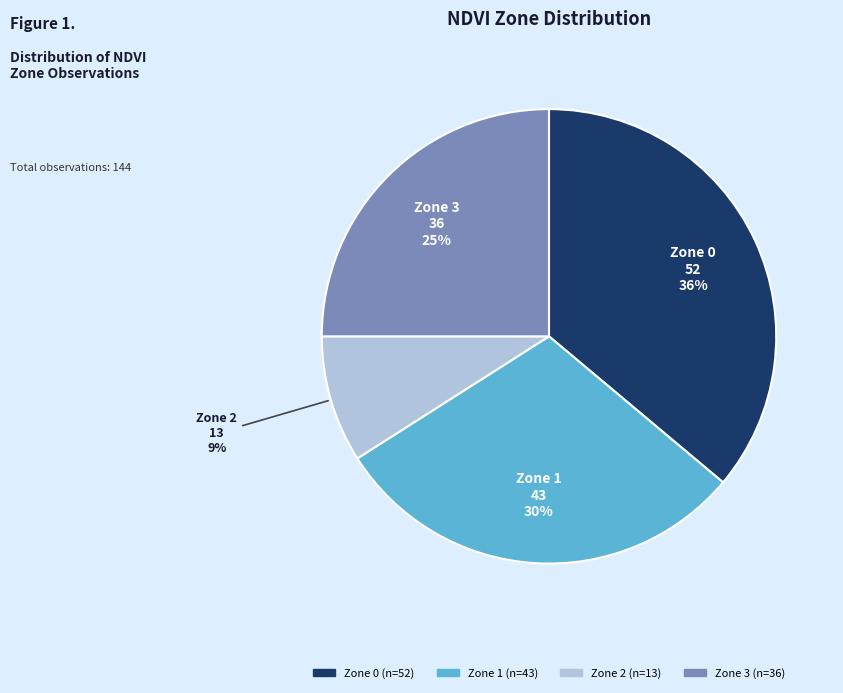

True or false: Zone 0 accounts for 42% of the total.

False